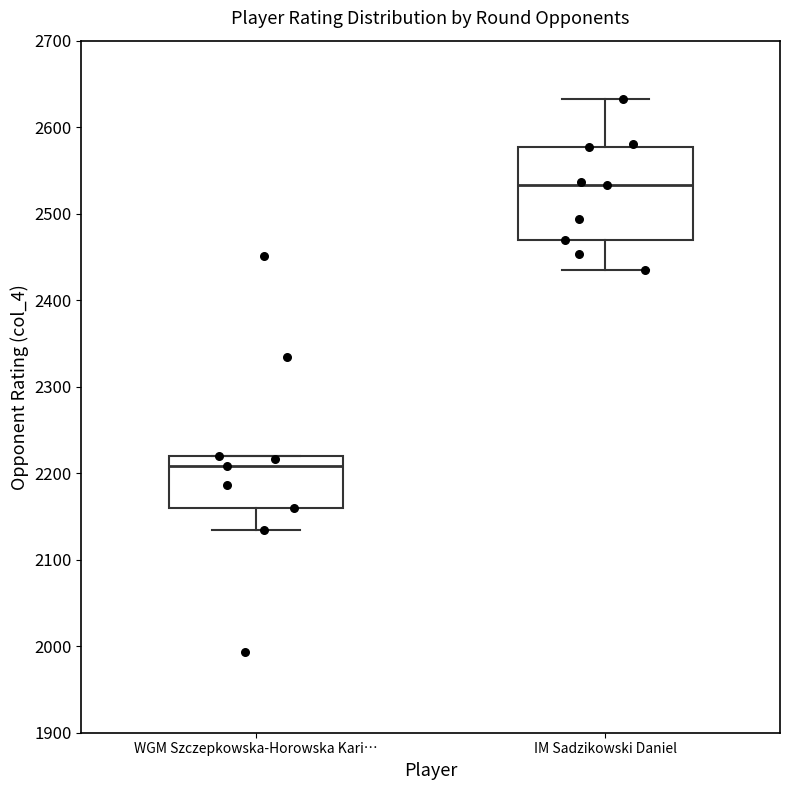

Which box is the tallest, from its lower edge to its upper edge?

IM Sadzikowski Daniel